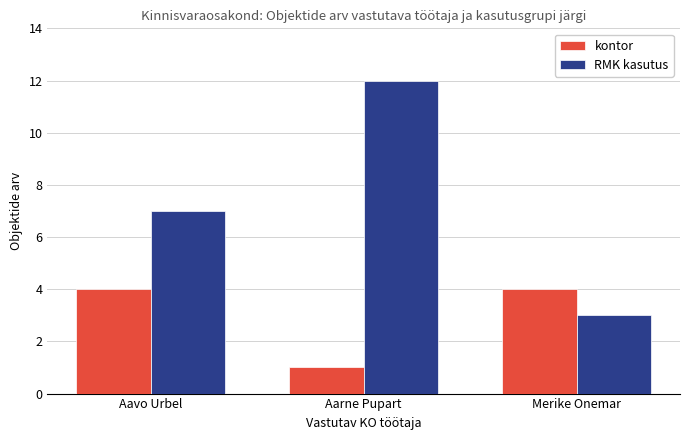

Reading left to right, what are all the values shown in this chart?

kontor: 4	1	4
RMK kasutus: 7	12	3